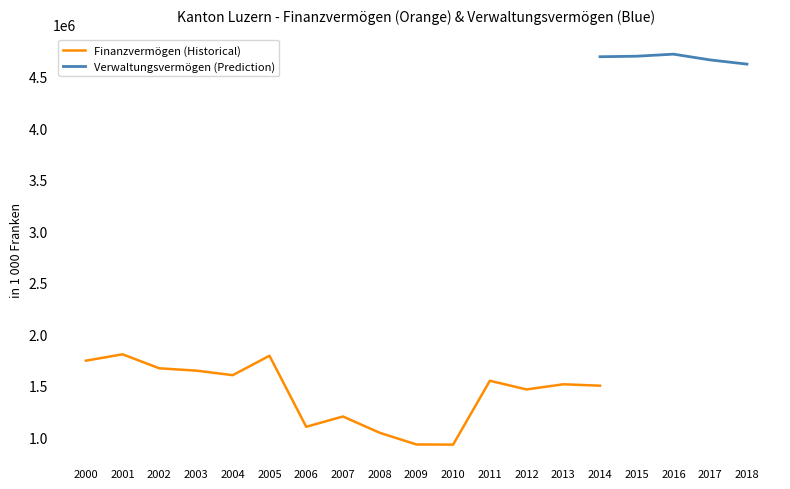

The value of Finanzvermögen (Historical) at 2012 is 1465421.2. True or false?

True